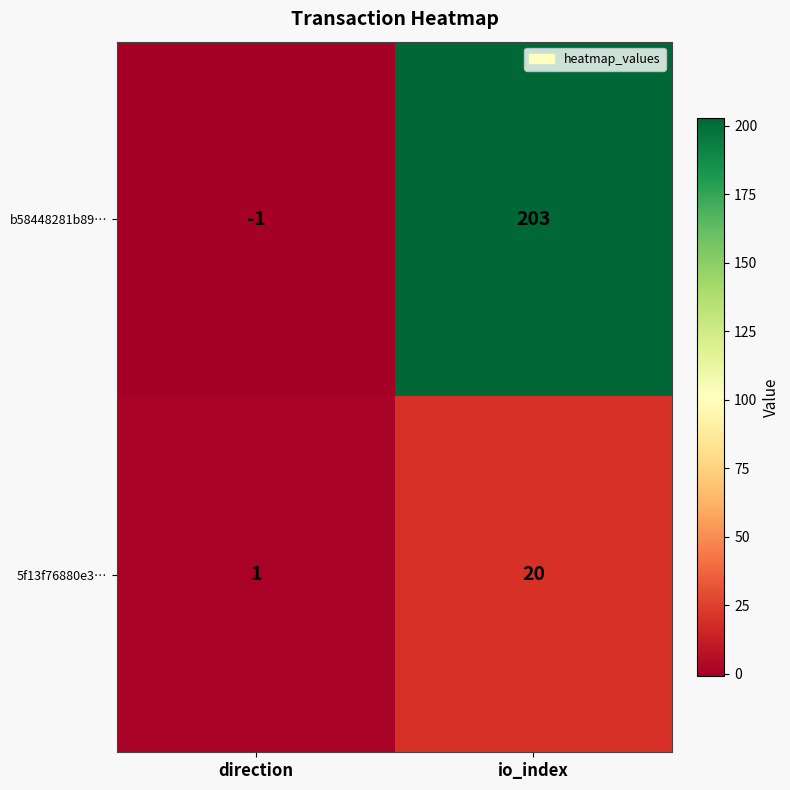

Reading left to right, transcribe all the data shown in this chart.

b58448281b89…: -1	203
5f13f76880e3…: 1	20